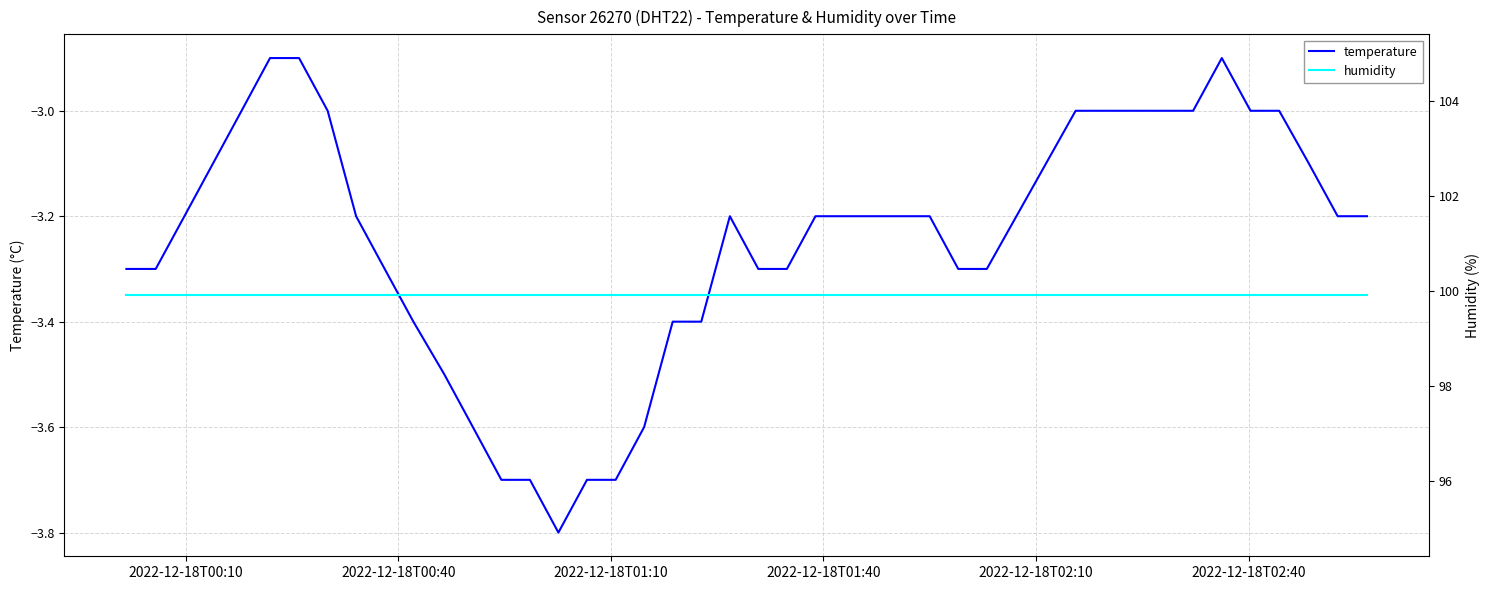

What are all the series names shown in the legend?

temperature, humidity